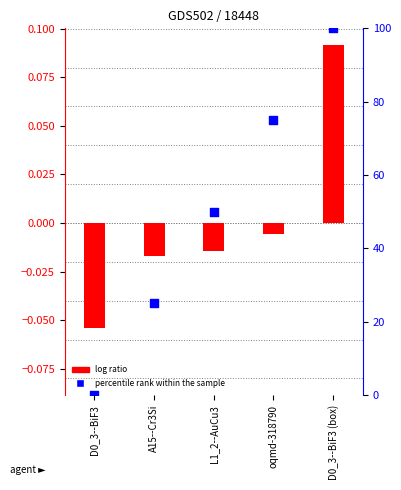

At which category is the sum across all series the highest?

D0_3--BiF3 (box)